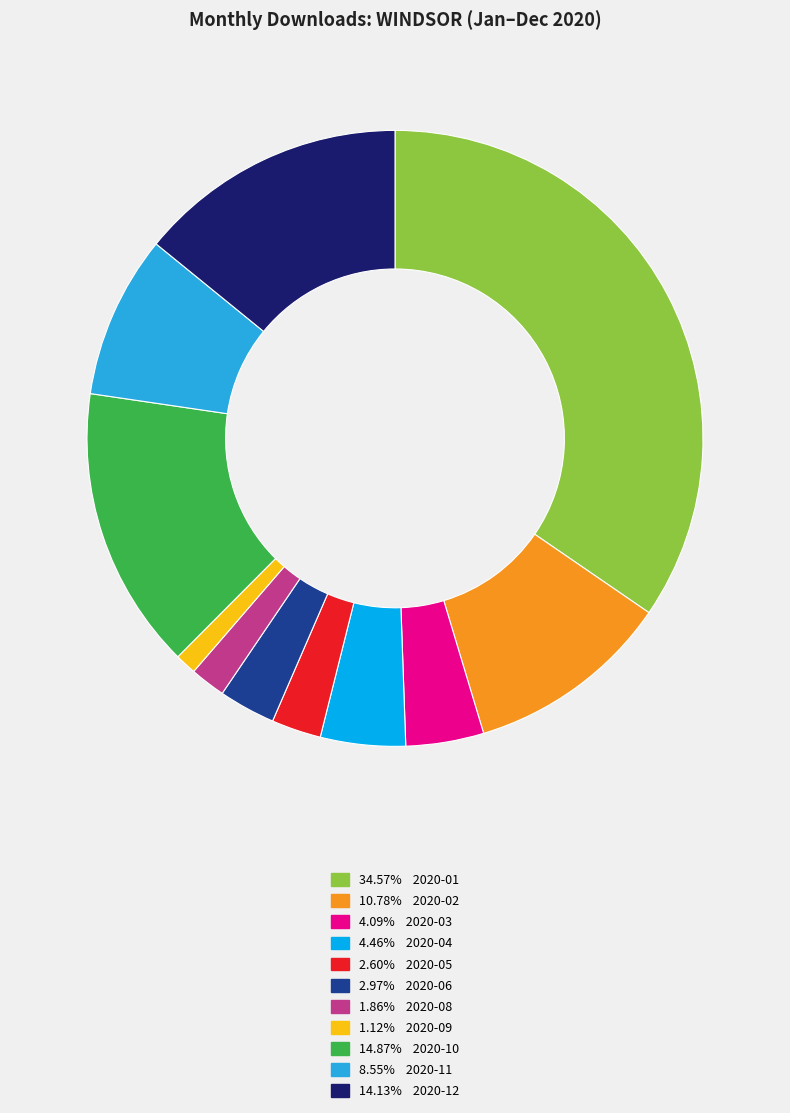

Does 4.46% 2020-04 account for over 50% of the chart?

No